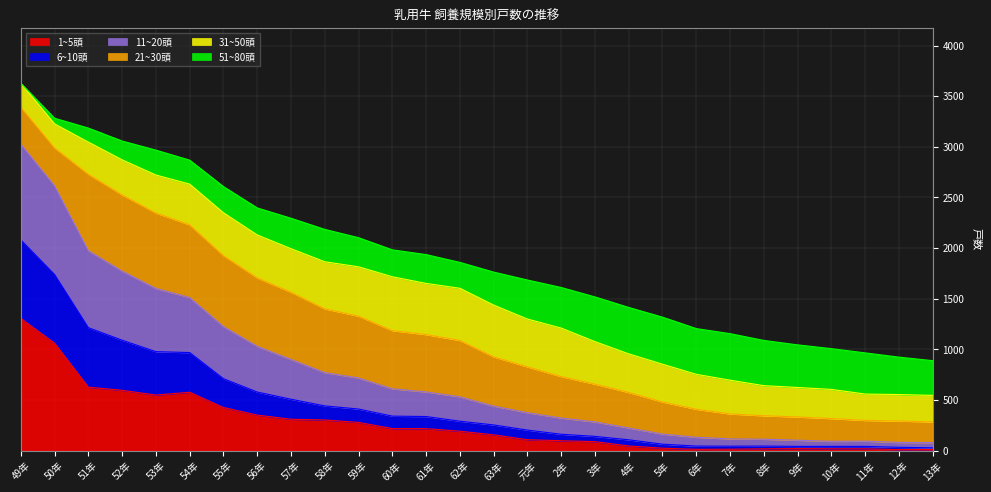

What are all the series names shown in the legend?

1~5頭, 6~10頭, 11~20頭, 21~30頭, 31~50頭, 51~80頭